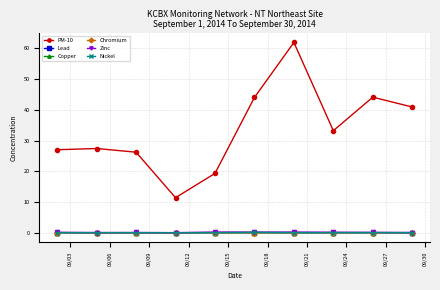

What is the greatest value displayed?

61.9